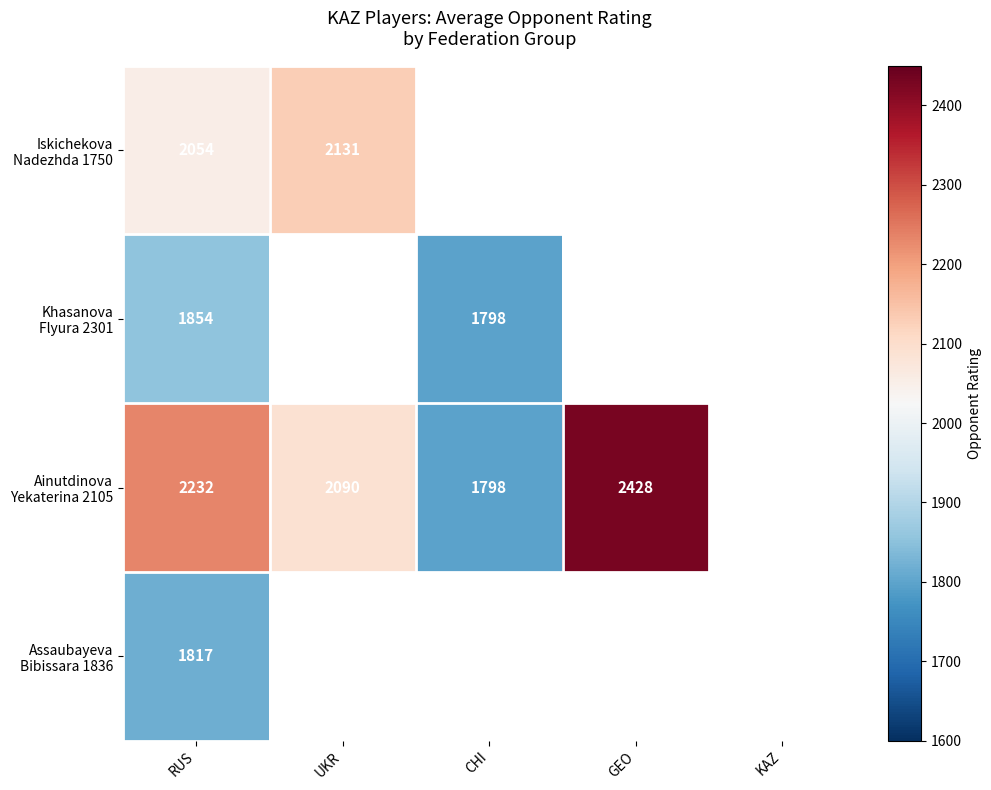

At how many categories does at least one series exceed 2122?

3